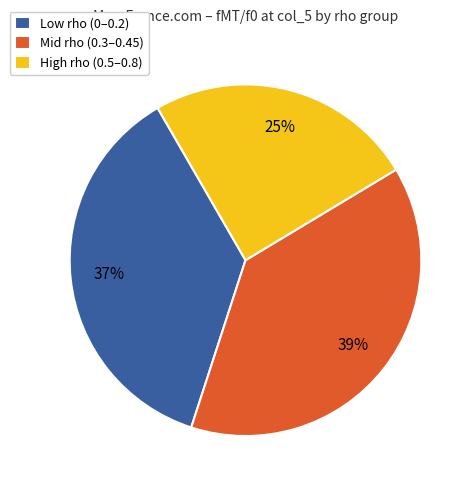

Which category has the smallest portion of the pie?

High rho (0.5–0.8)